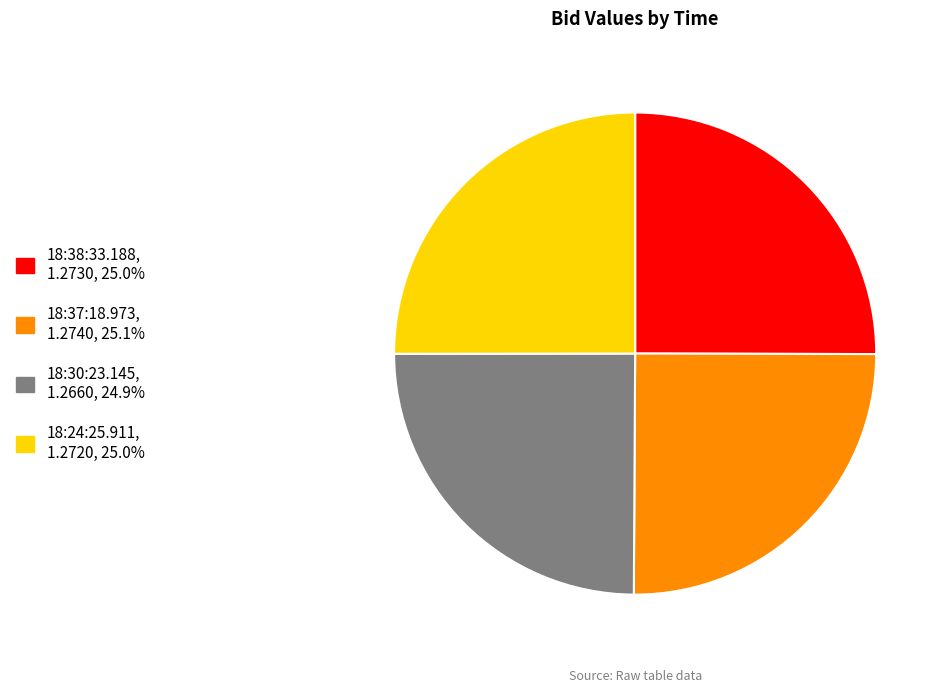

Does 18:38:33.188 account for over 50% of the chart?

No